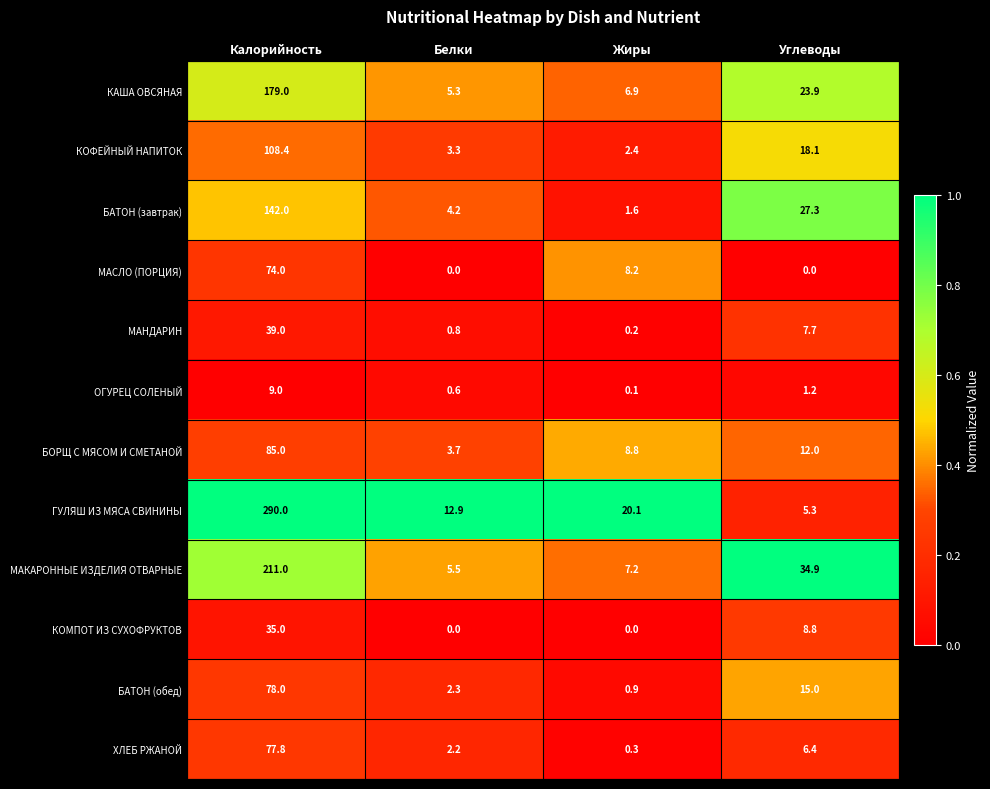

How many data points in МАКАРОННЫЕ ИЗДЕЛИЯ ОТВАРНЫЕ are above 34?

2